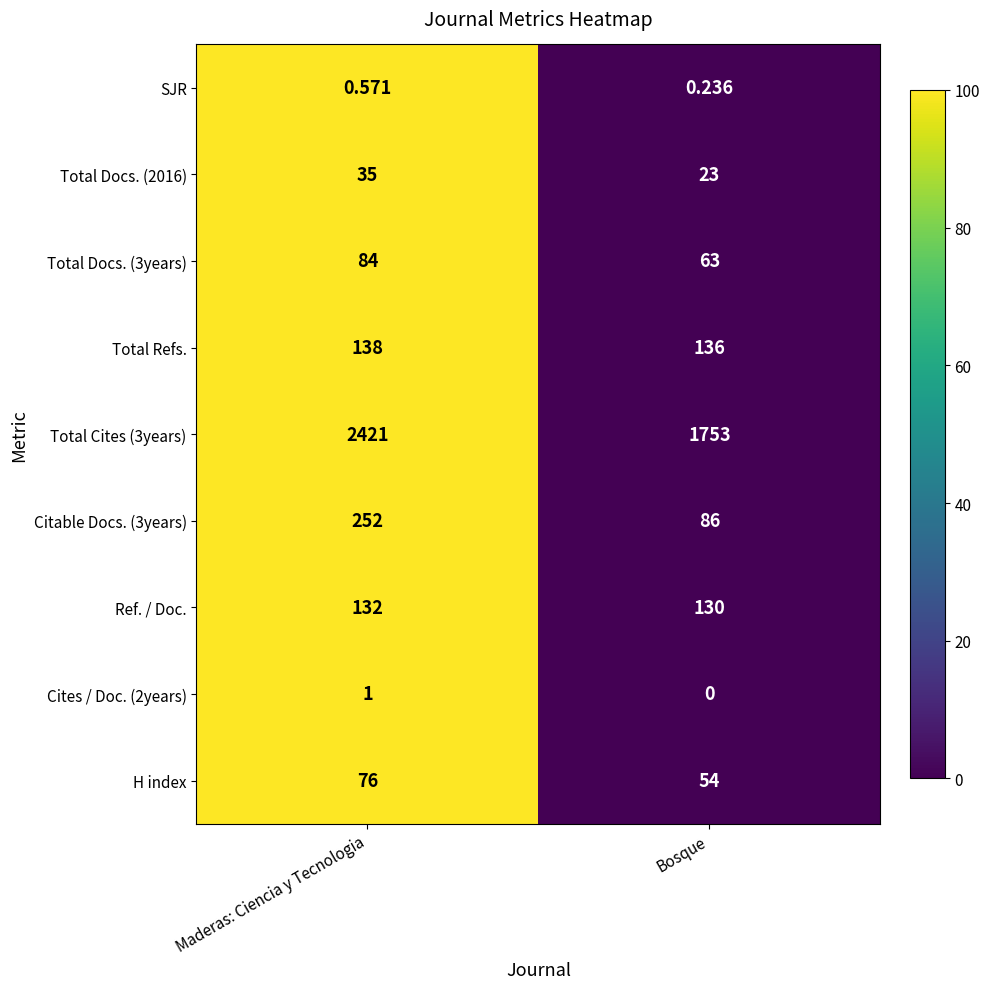

List the labels in order of Ref. / Doc. value, largest first.

Maderas: Ciencia y Tecnologia, Bosque